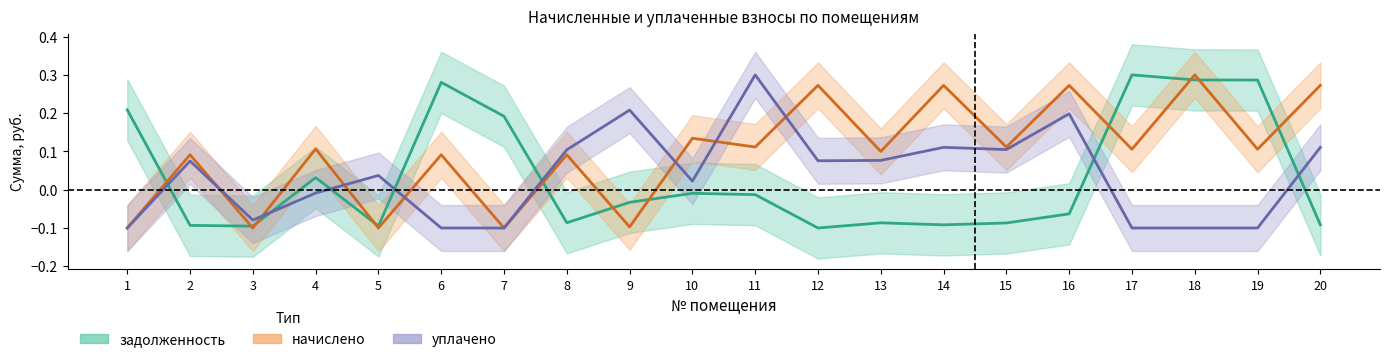

How many interior local peaks does the задолженность series have?

5